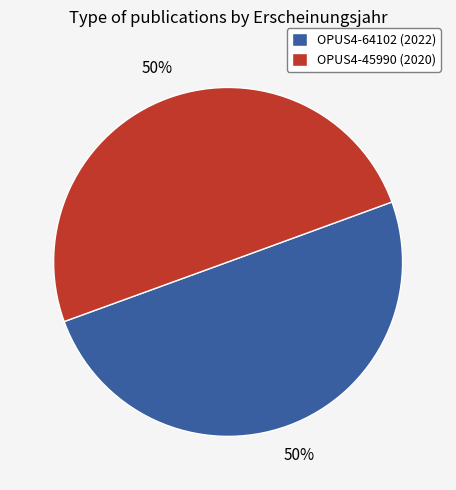

To the nearest percent, what is the combined percentage of OPUS4-64102 and OPUS4-45990?

100%